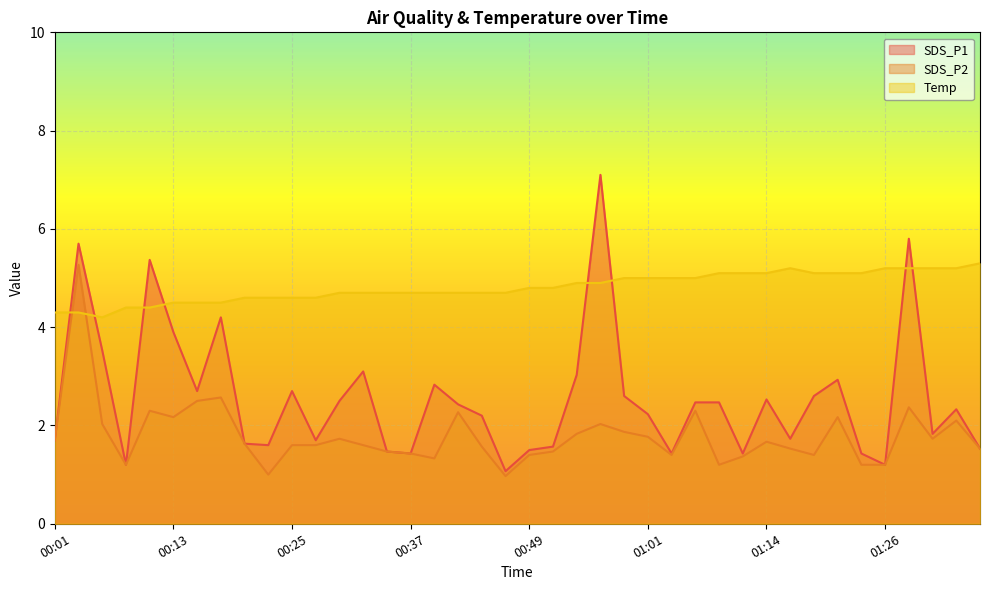

Which series has the largest total across all categories?

Temp